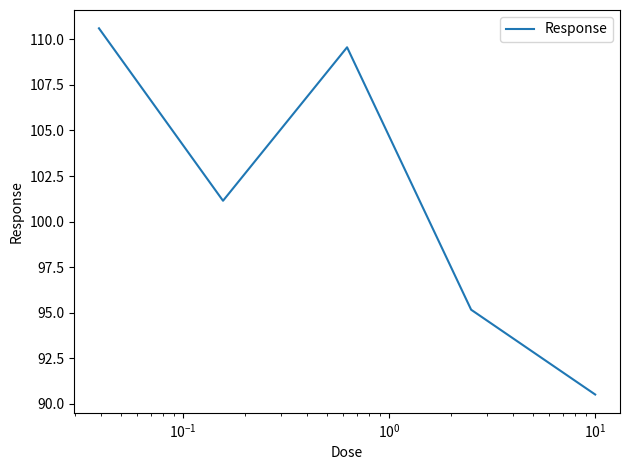

True or false: the data has more than 0 interior local peaks.

True